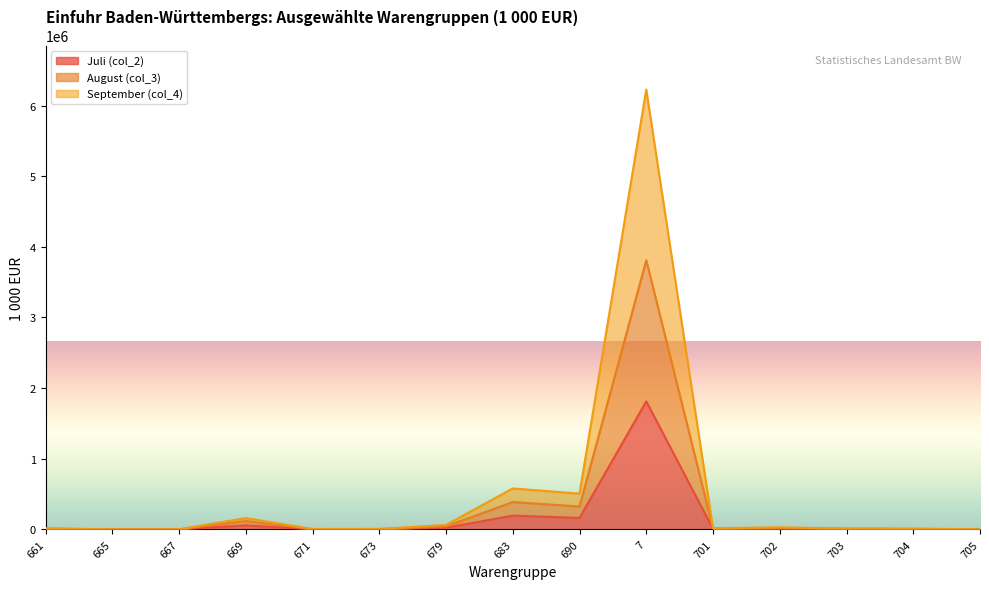

True or false: August (col_3) has a value of 838.5 at 667.

False